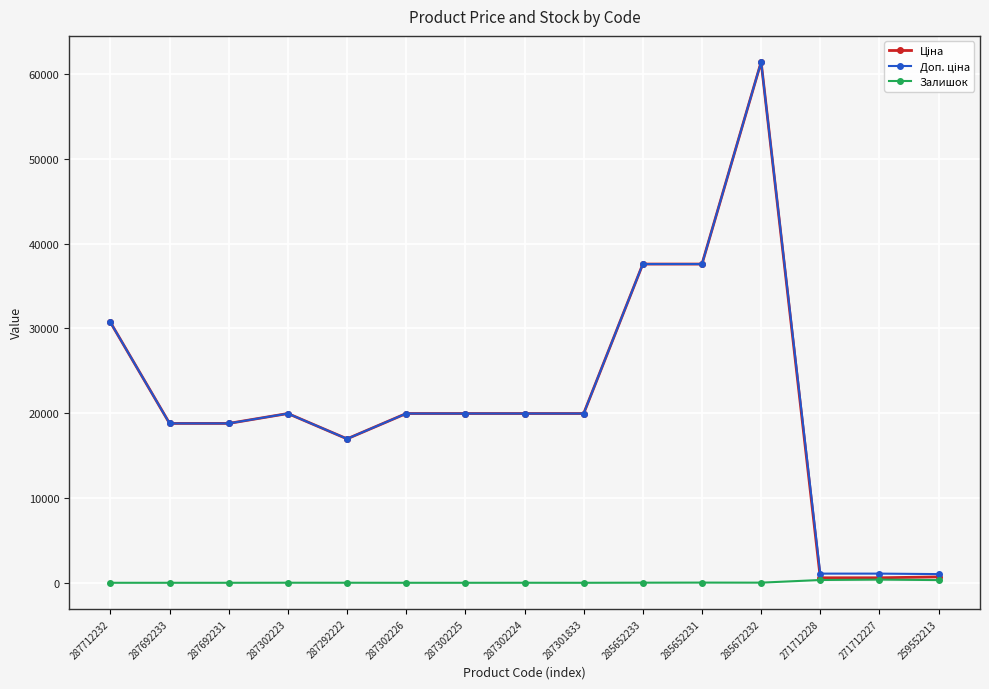

What is the spread (max minus min) of values at 287302225?

19964.2